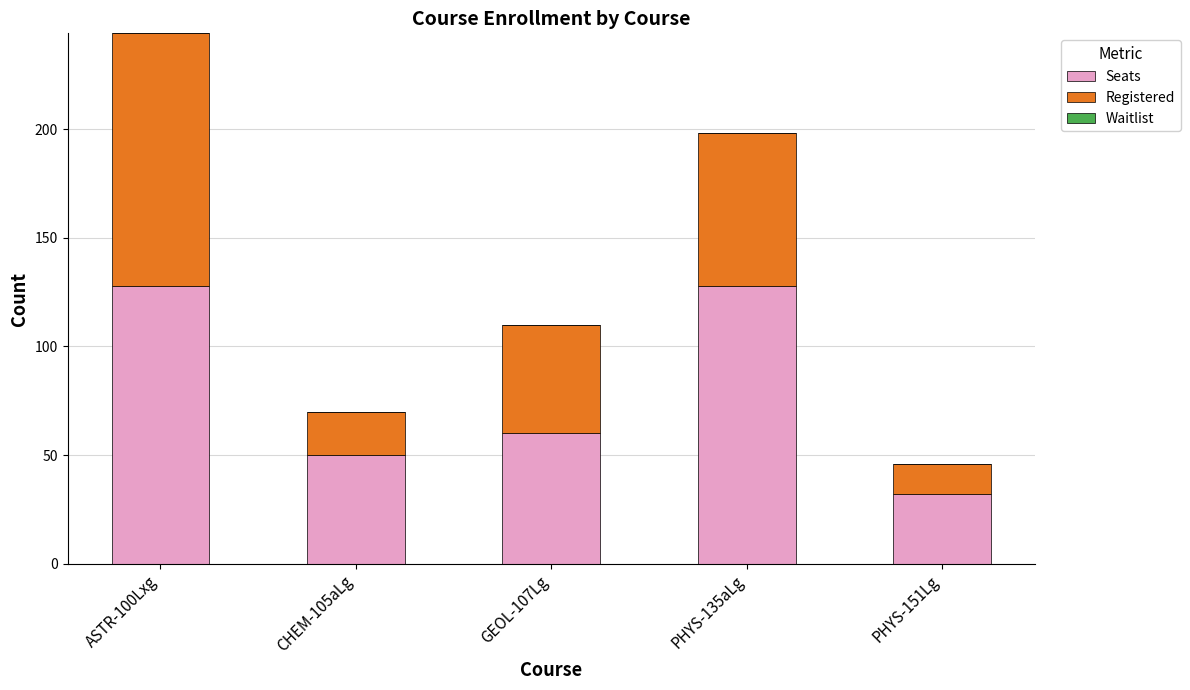

What is the sum of all Seats values?

398